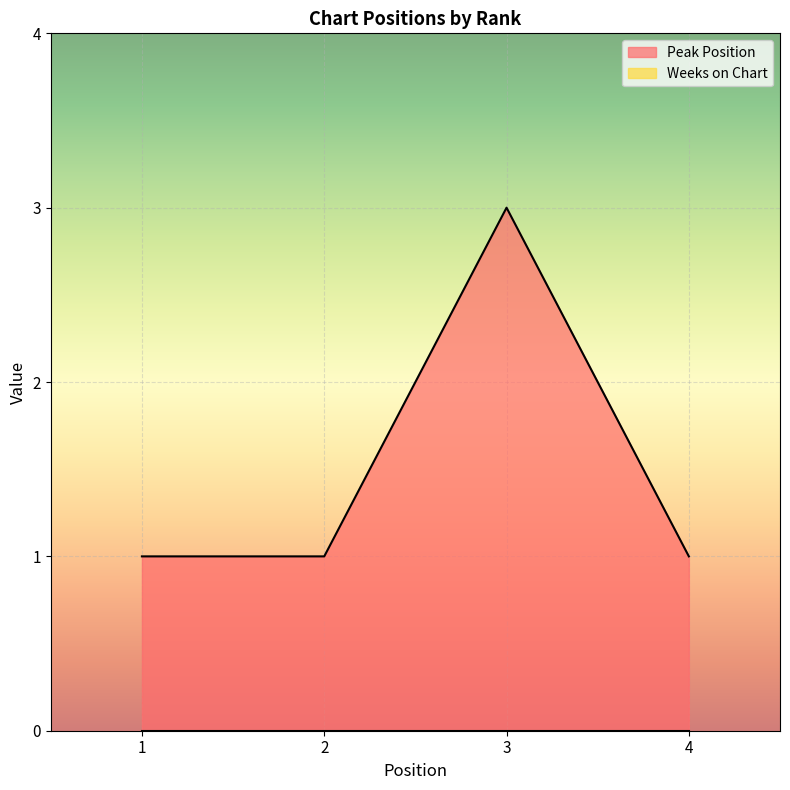

The value at 2 is 1. True or false?

True